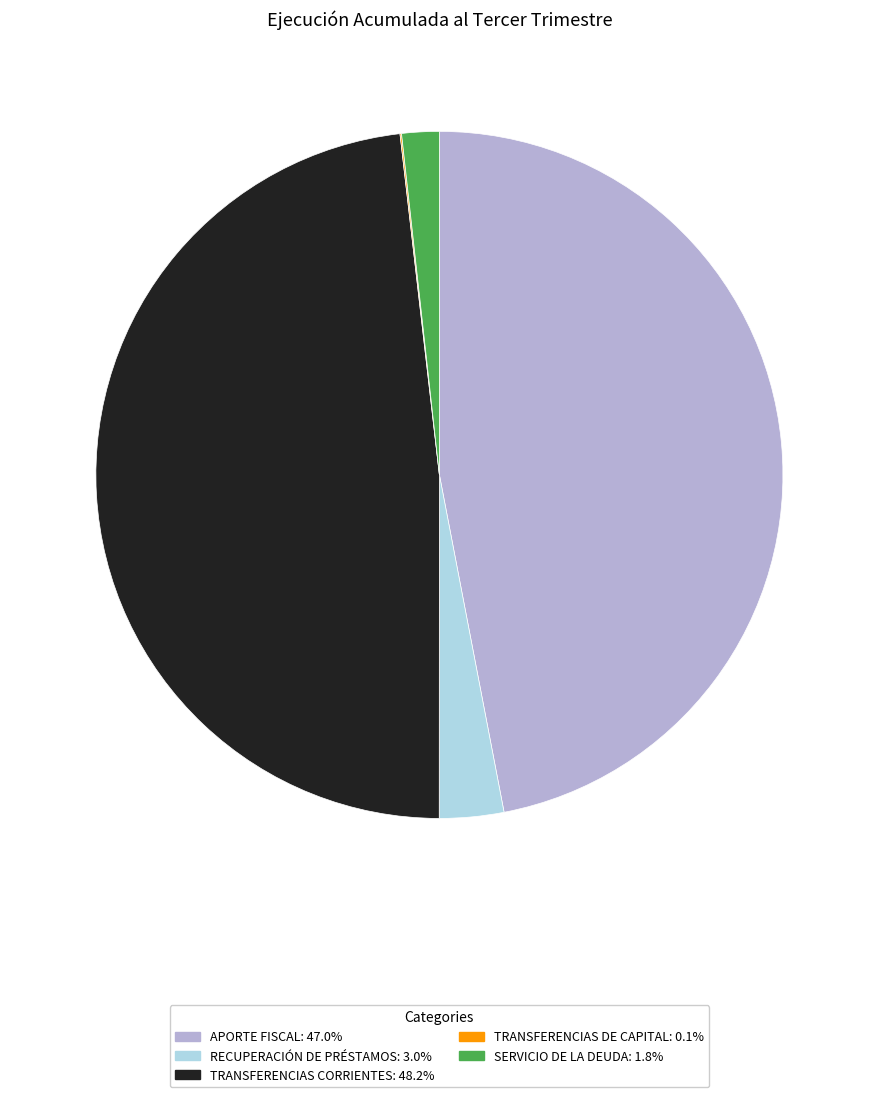

Which category has the biggest portion of the pie?

TRANSFERENCIAS CORRIENTES